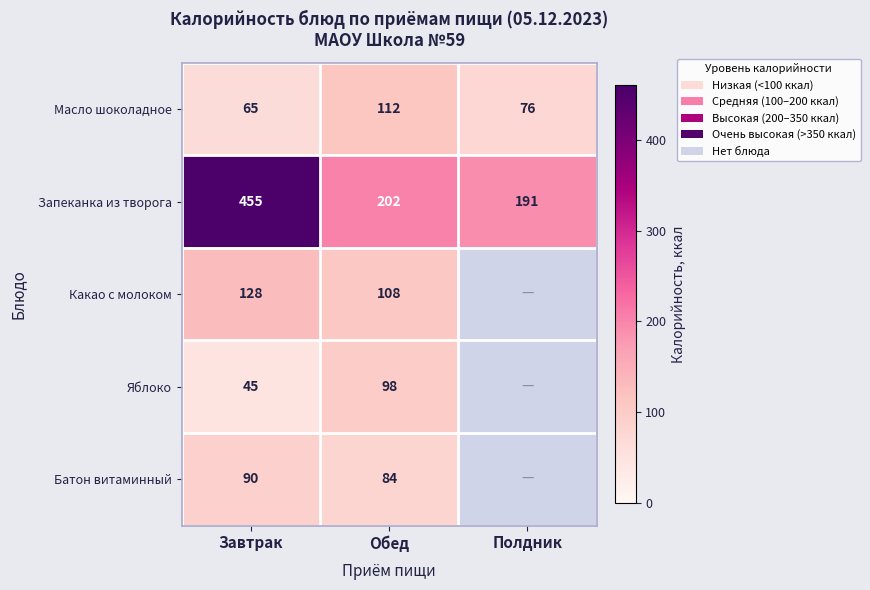

At Обед, list the series in order from smallest to largest.

Батон витаминный, Яблоко, Какао с молоком, Масло шоколадное, Запеканка из творога